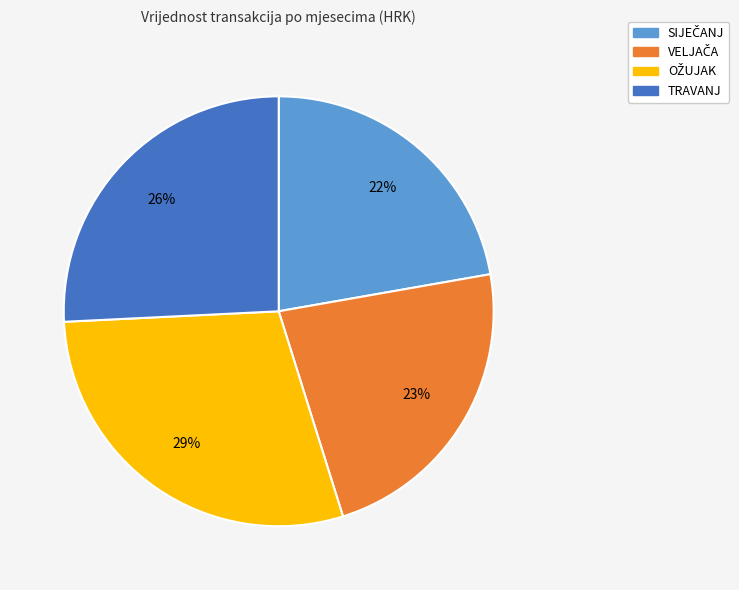

To the nearest percent, what is the difference between the largest and smallest slice percentages?

7%